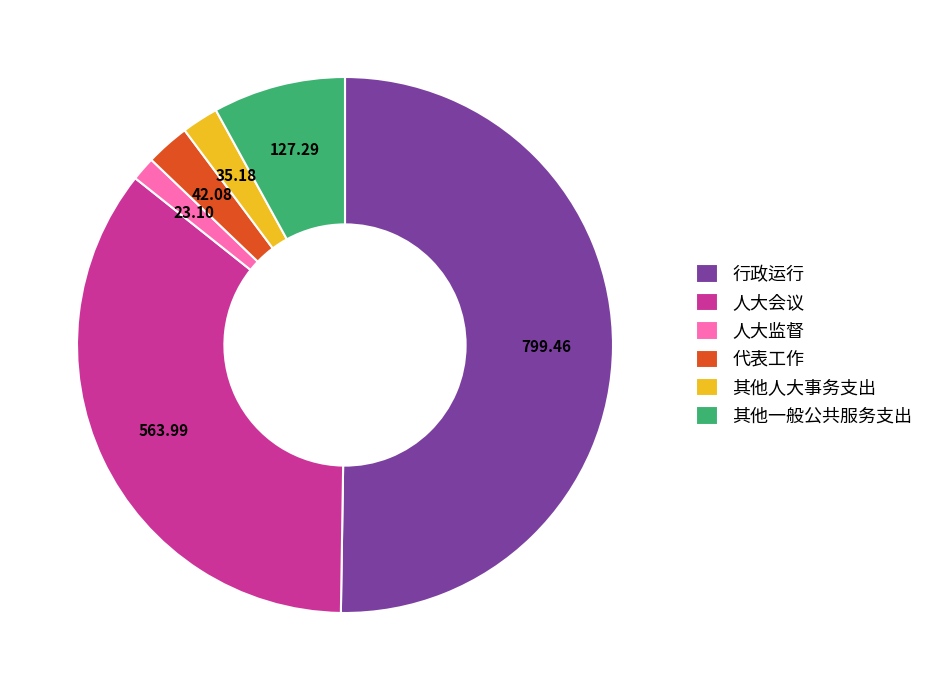

Do 其他一般公共服务支出 and 行政运行 together represent more than half of the pie?

Yes